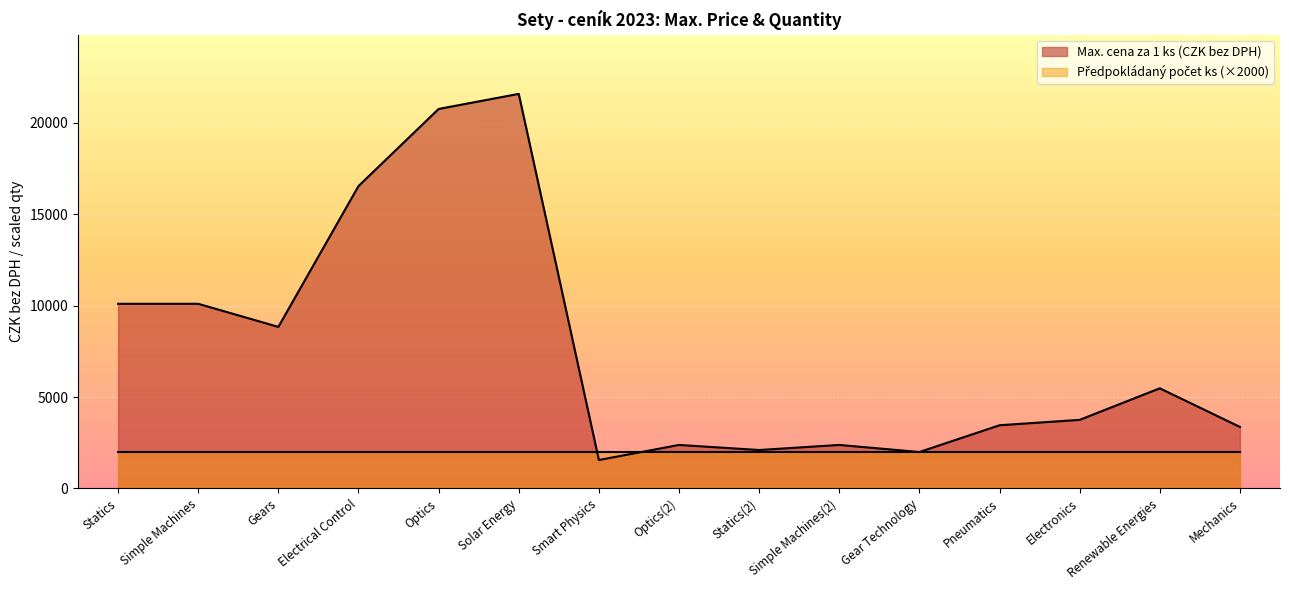

What position from the right is Smart Physics?

9